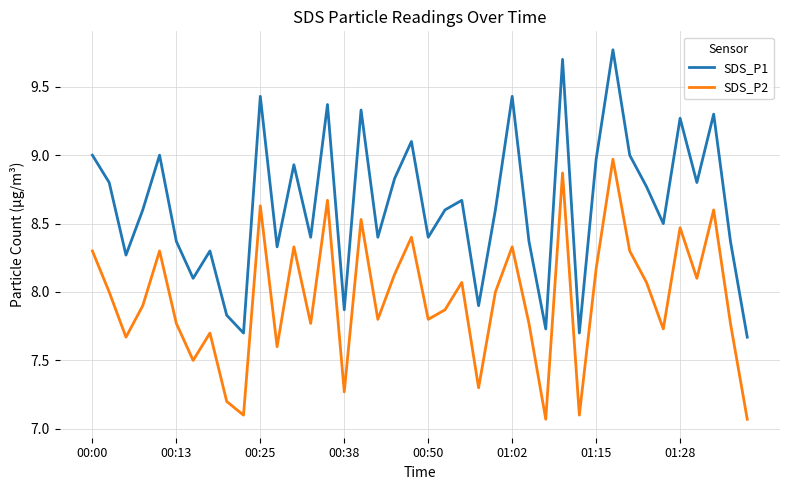

True or false: SDS_P2 and SDS_P1 intersect in this chart.

False